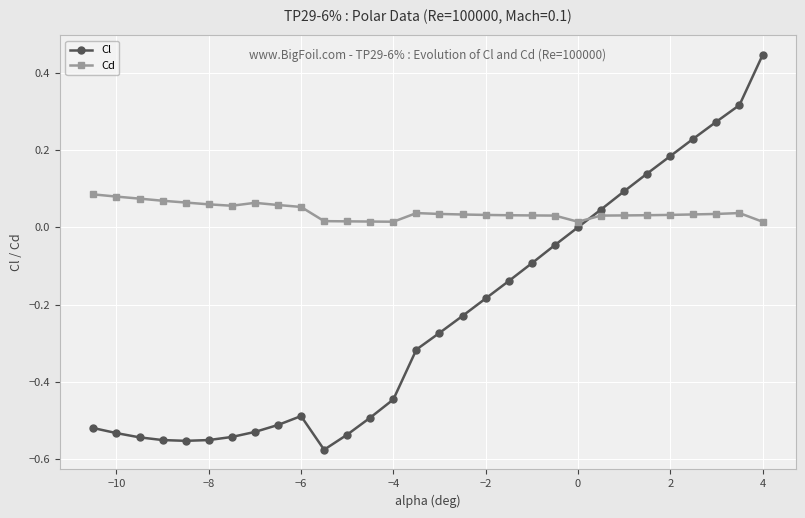

Which series has the largest range (max minus min)?

Cl